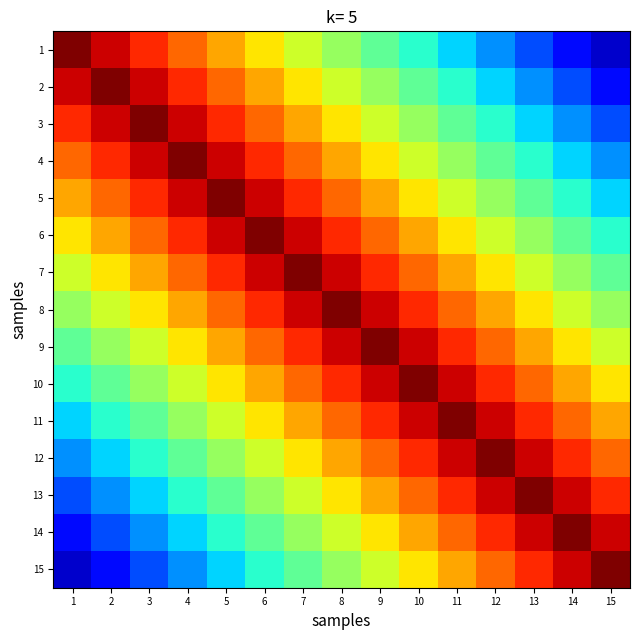

At which category does the chart reach its minimum across all series?

15